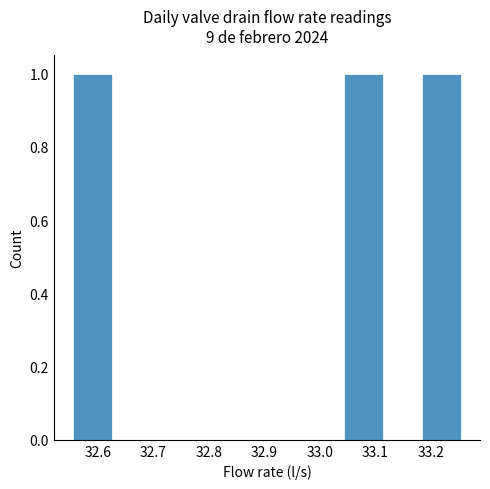

Reading left to right, list every bar in this chart as the range it spans on the x-axis followed by its height. Neither the bar edges nor the heights are printed on the chart, so give them approximately, as read against the axes.

32.56 to 32.63: 1
32.63 to 32.70: 0
32.70 to 32.77: 0
32.77 to 32.83: 0
32.83 to 32.90: 0
32.90 to 32.97: 0
32.97 to 33.04: 0
33.04 to 33.11: 1
33.11 to 33.18: 0
33.18 to 33.25: 1